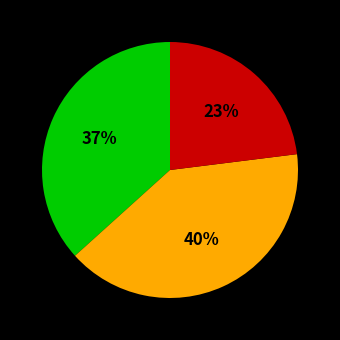

To the nearest percent, what is the difference between the largest and smallest slice percentages?

17%